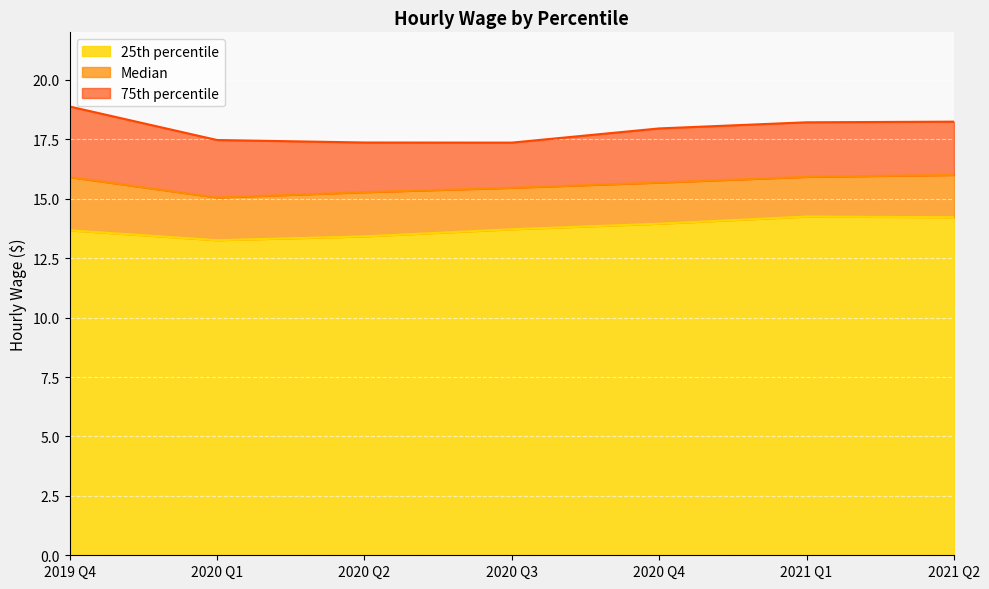

What are all the series names shown in the legend?

25th percentile, Median, 75th percentile